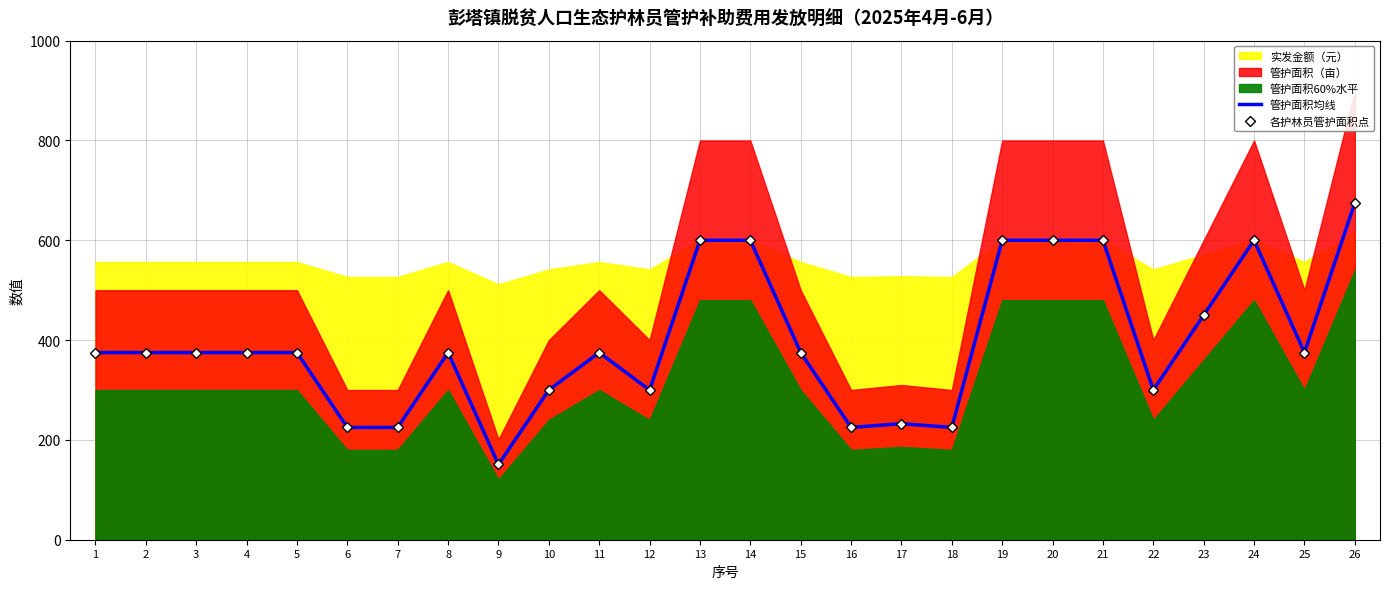

How many interior local valleys does the 各护林员管护面积点 series have?

6